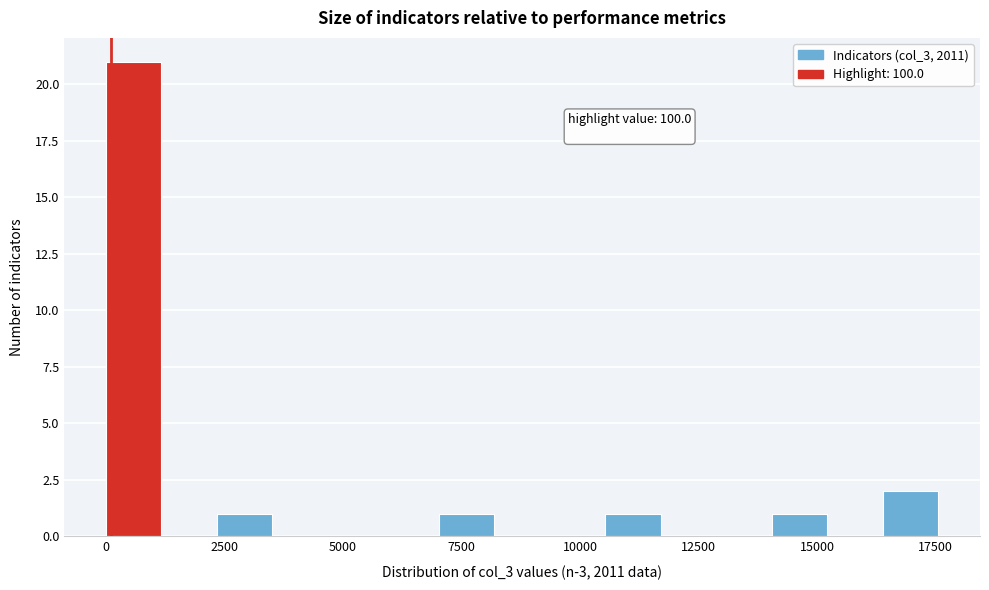

Read against the x-axis, roughly where is the centre of the tallest bar?

500